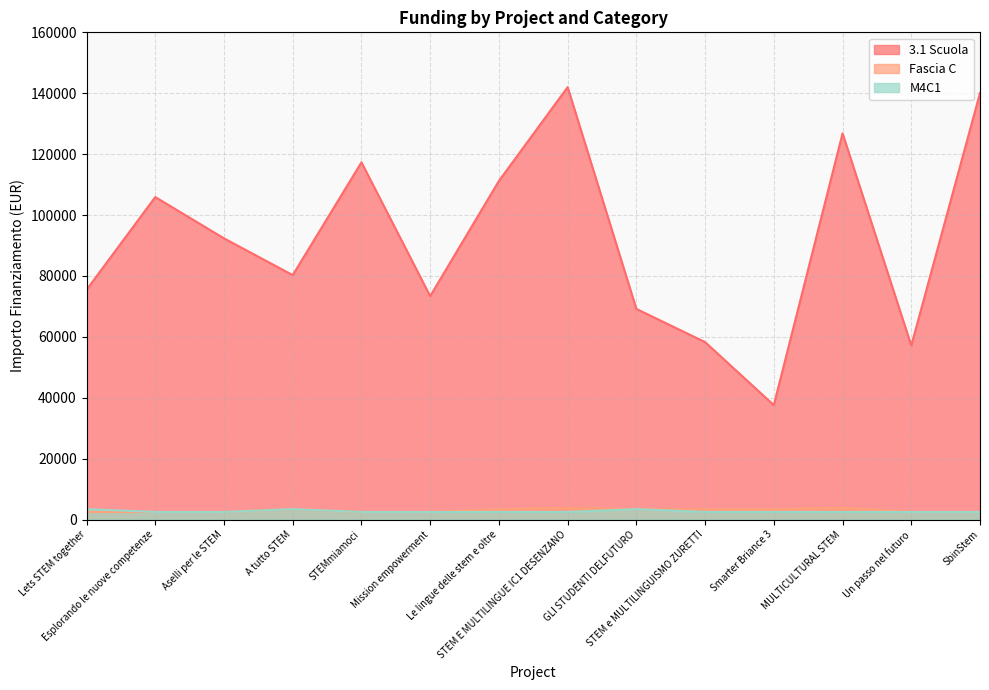

Reading left to right, extract all data points from this chart.

3.1 Scuola: 75442.6	105915.0	92341.9	80270.1	117311.1	73375.7	111198.7	142004.3	69180.1	58273.5	37577.6	126823.9	57143.9	140087.5
Fascia C: 2498.0	2498.0	2498.0	3413.0	2498.0	2498.0	3413.0	3903.0	3413.0	3413.0	3413.0	3903.0	2498.0	2498.0
M4C1: 3413.0	2498.0	2498.0	3413.0	2498.0	2498.0	2498.0	2498.0	3413.0	2498.0	2498.0	2498.0	2498.0	2498.0